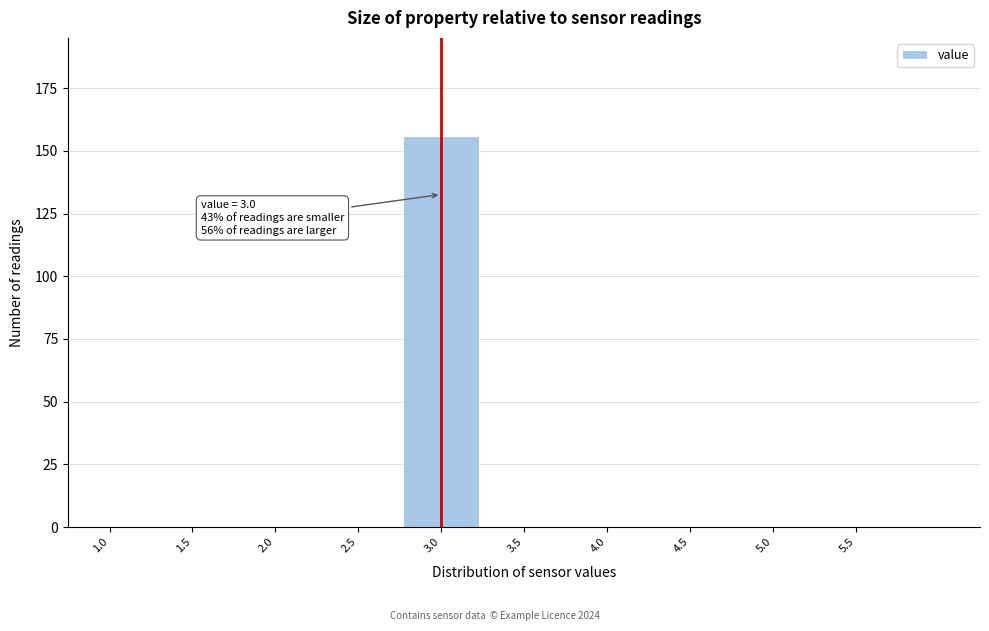

Reading left to right, transcribe all the data shown in this chart.

1.0=0	1.5=0	2.0=0	2.5=0	3.0=156	3.5=0	4.0=0	4.5=0	5.0=0	5.5=0